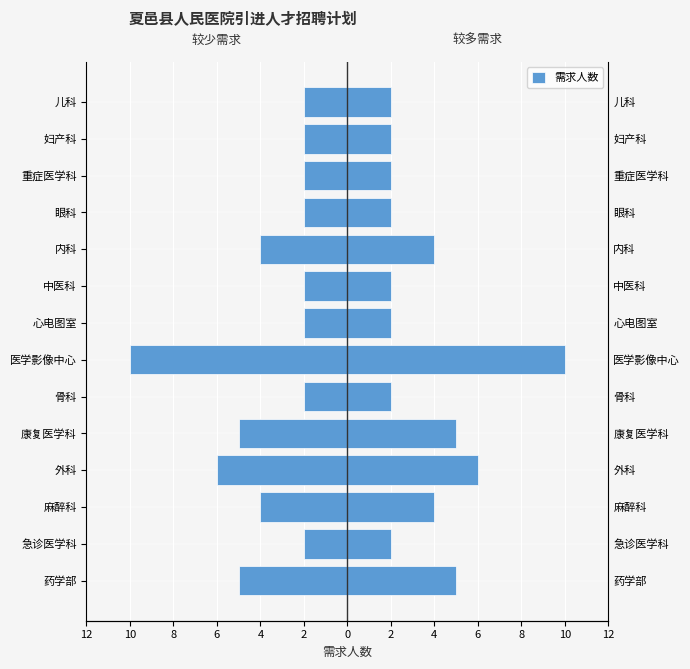

What is the sum of all values?

-50